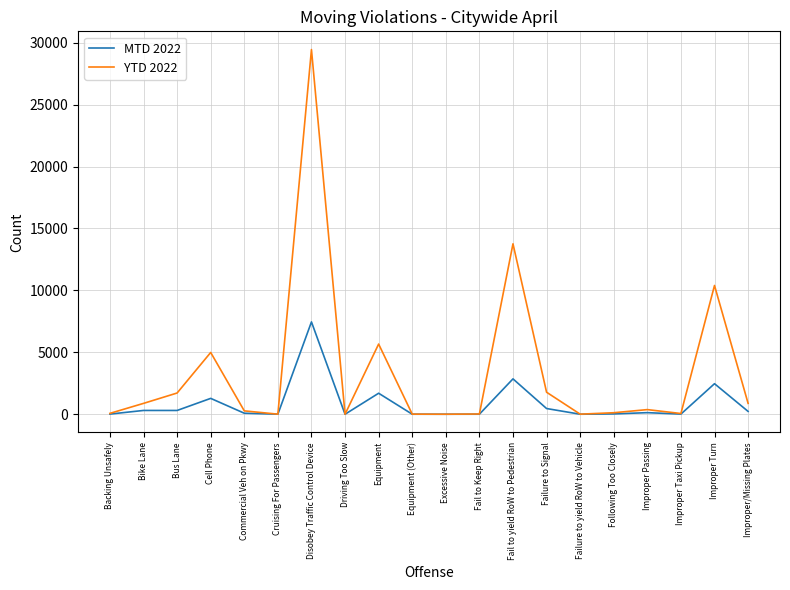

What are all the series names shown in the legend?

MTD 2022, YTD 2022